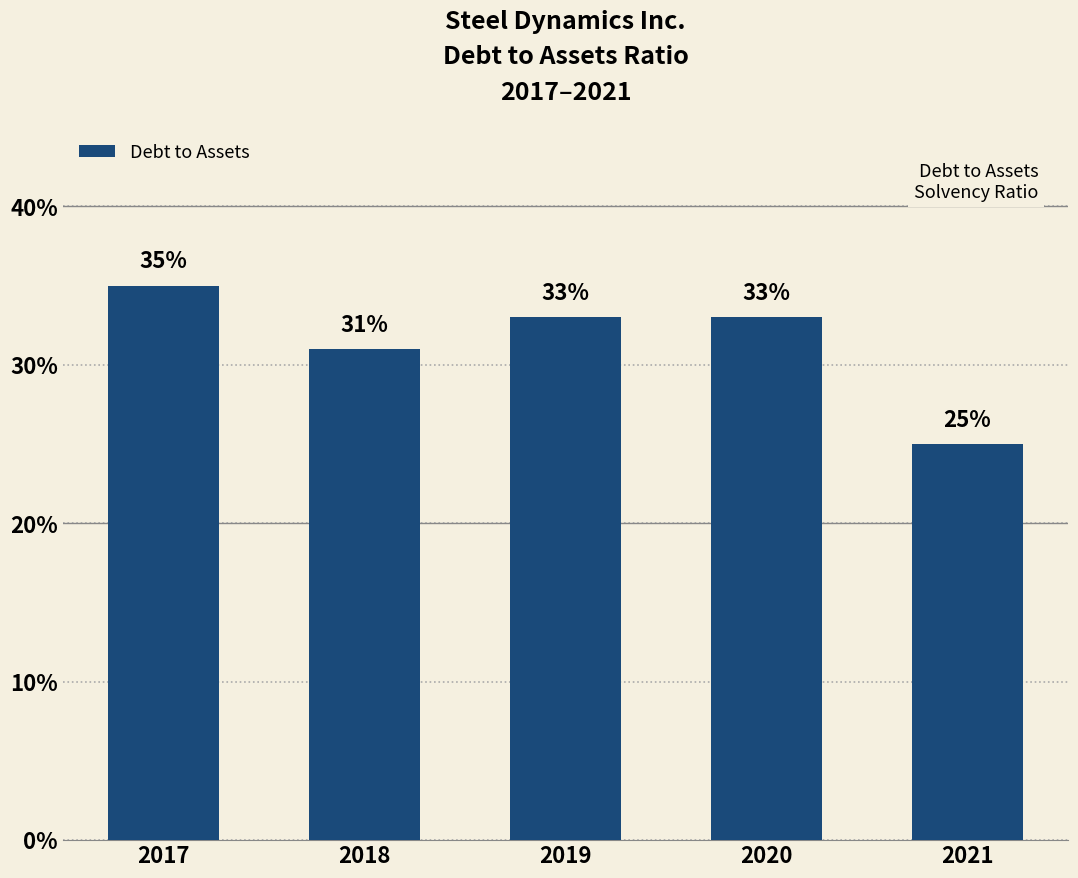

Are the bars horizontal?

No